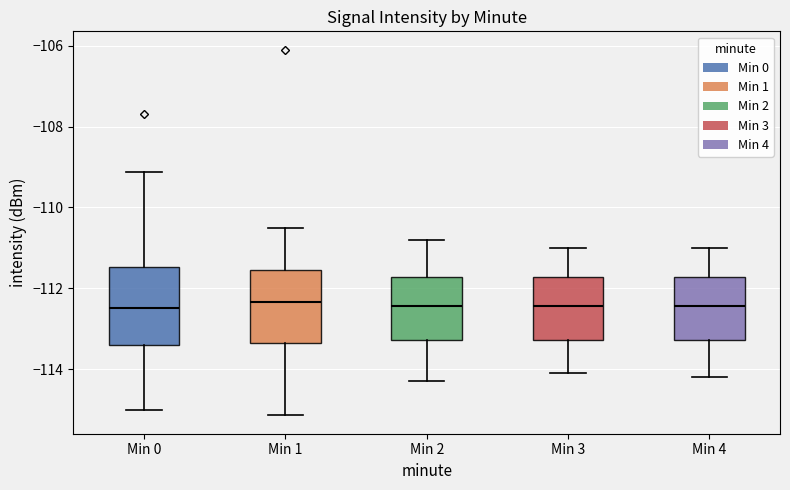

Reading left to right, transcribe this box plot: for each box, give where its median line is, the range the box spans, and where its two whiskers end, as read against the y-axis. The values are not printed on the chart, so give them approximately, as read against the axis.

Min 0: median -112.4, box -113.4 to -111.4, whiskers -115.0 to -109.2
Min 1: median -112.4, box -113.4 to -111.6, whiskers -115.2 to -110.4
Min 2: median -112.4, box -113.2 to -111.8, whiskers -114.2 to -110.8
Min 3: median -112.4, box -113.2 to -111.8, whiskers -114.0 to -111.0
Min 4: median -112.4, box -113.2 to -111.8, whiskers -114.2 to -111.0